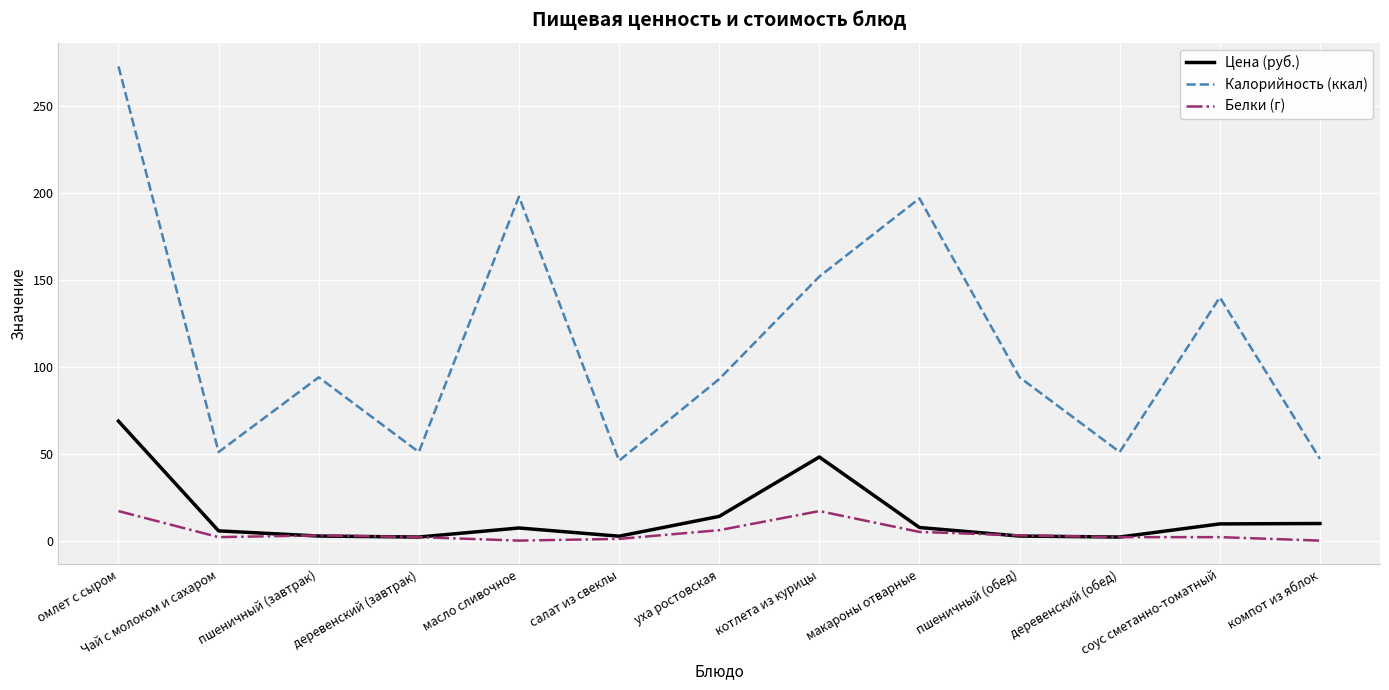

True or false: Калорийность (ккал) and Белки (г) cross at least once.

False